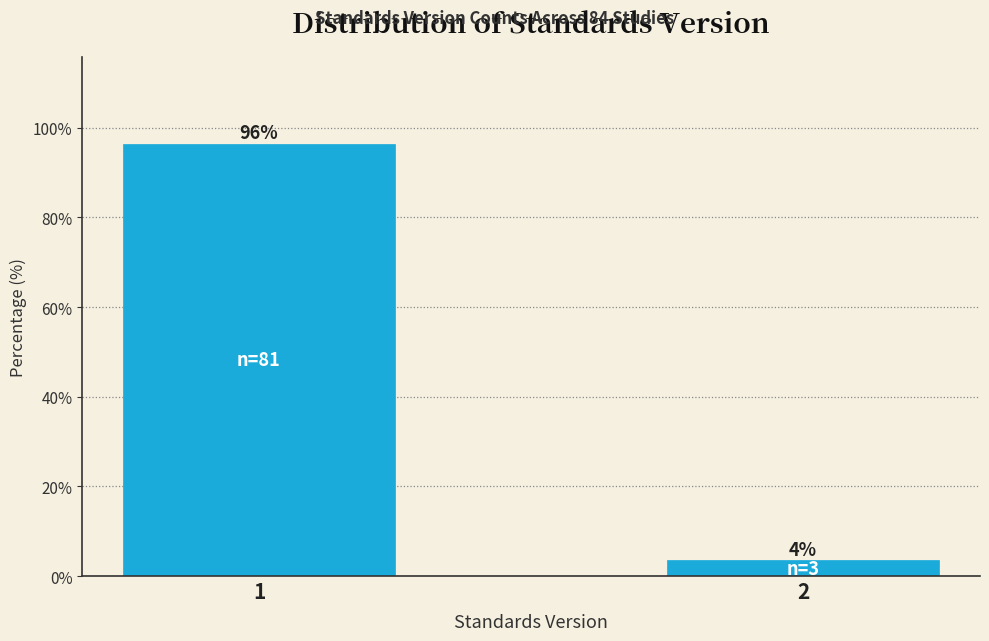

Rank the categories by value from highest to lowest.

1, 2